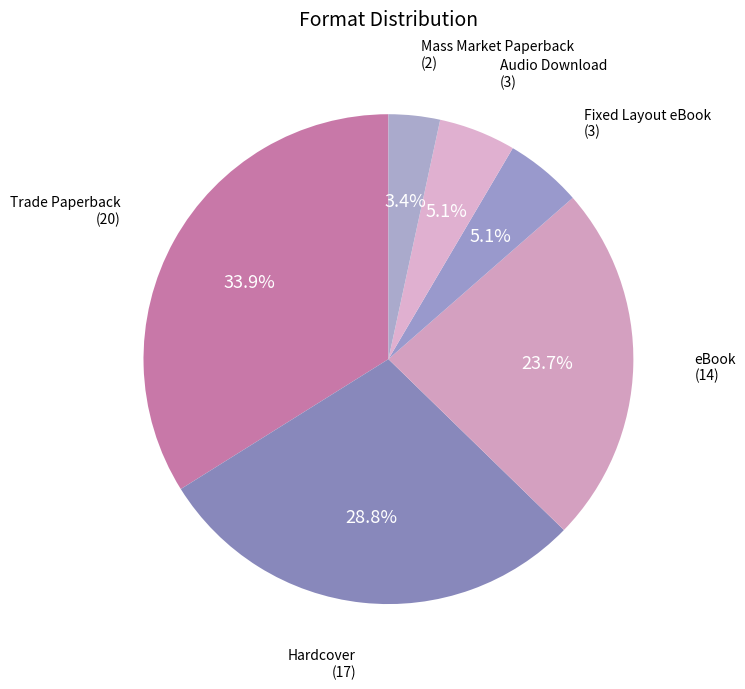

Does Mass Market Paperback represent more than half of the total?

No